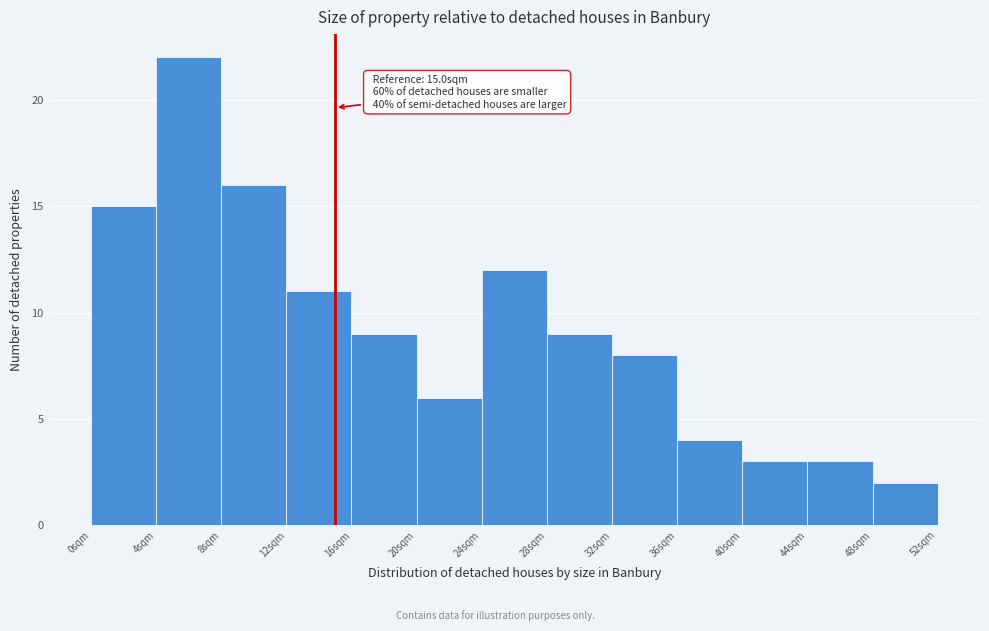

Over which range of the x-axis is the bar tallest?

4 to 8